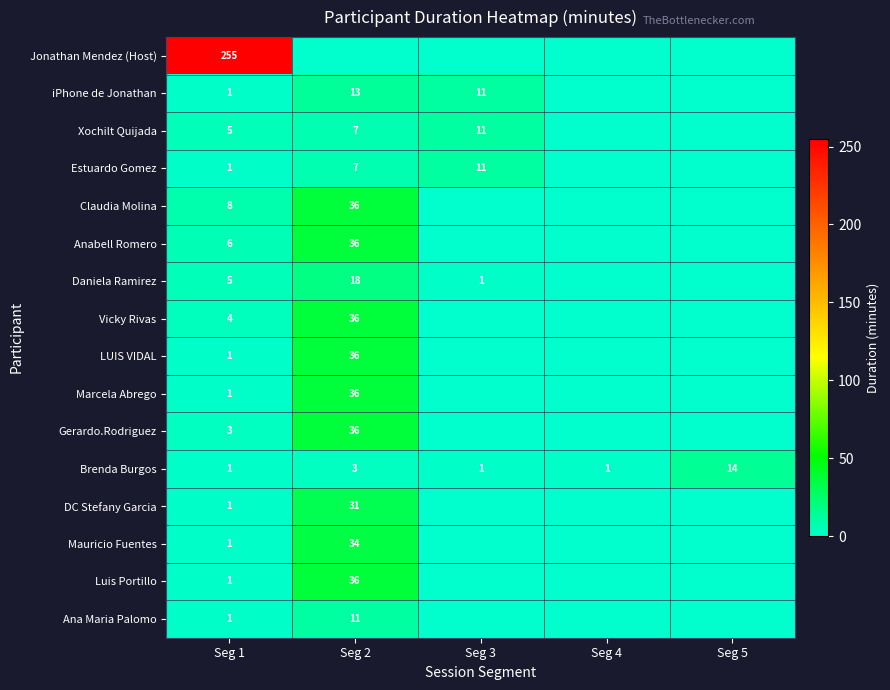

Is it true that Daniela Ramirez equals 18 at Seg 2?

True